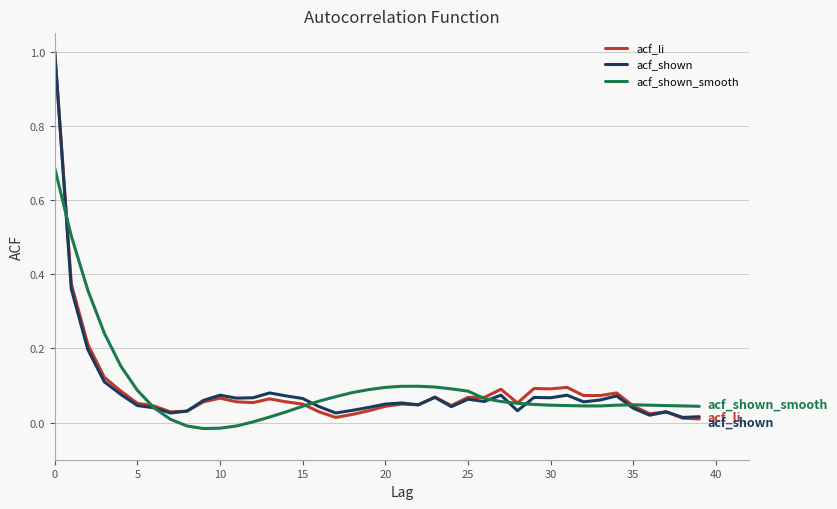

What is the greatest value displayed?

1.0